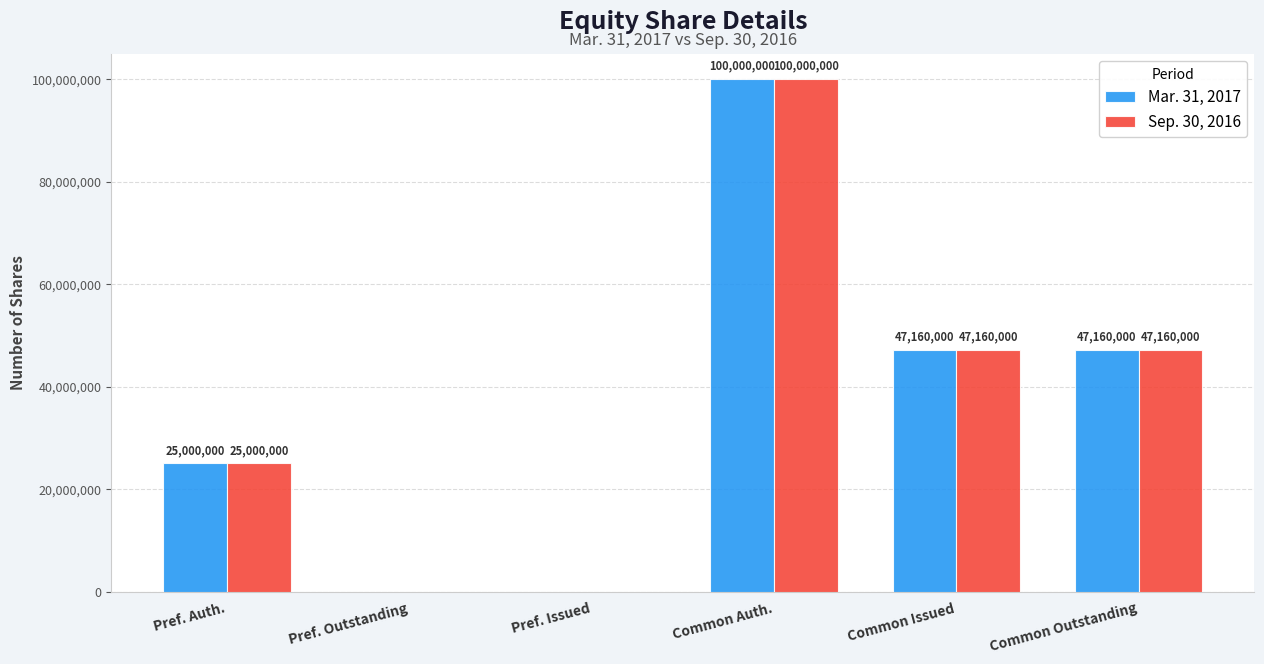

The value of Sep. 30, 2016 at Common Outstanding is 47160000. True or false?

True